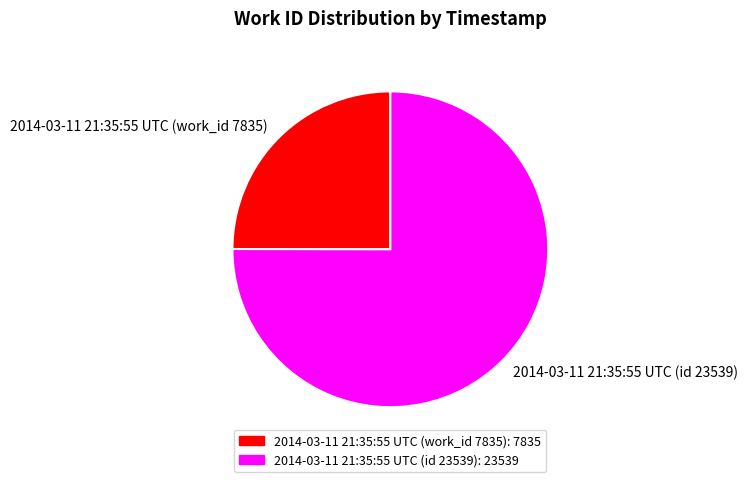

Rank the categories by value from highest to lowest.

2014-03-11 21:35:55 UTC (id 23539), 2014-03-11 21:35:55 UTC (work_id 7835)